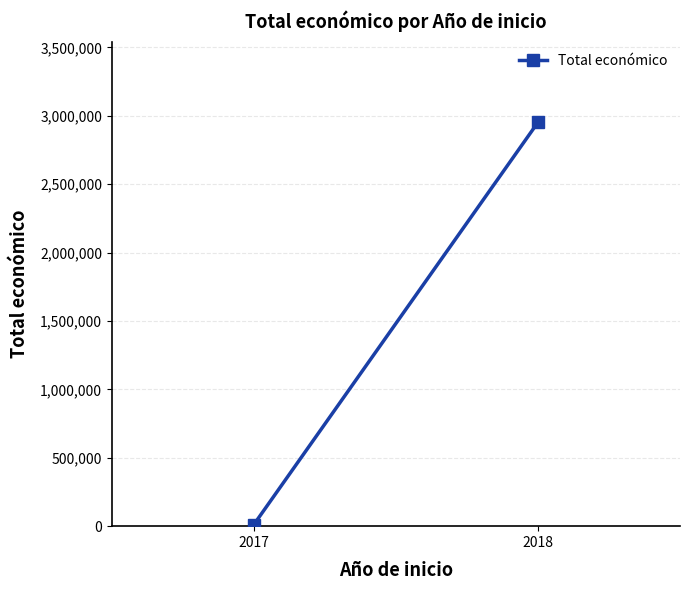

True or false: the data shows 2952110 at 2018.

True